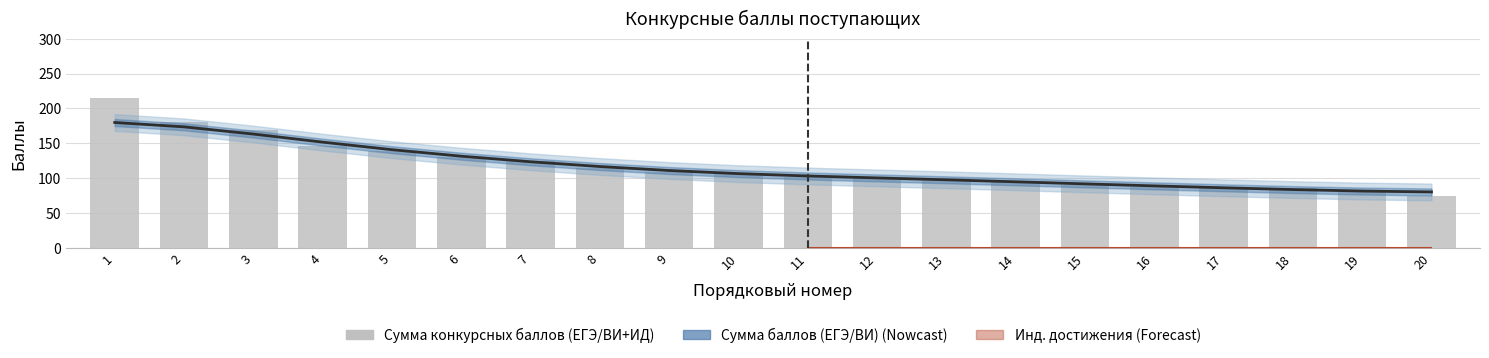

The value of Сумма баллов (ЕГЭ/ВИ) at 17 is 122.5. True or false?

False